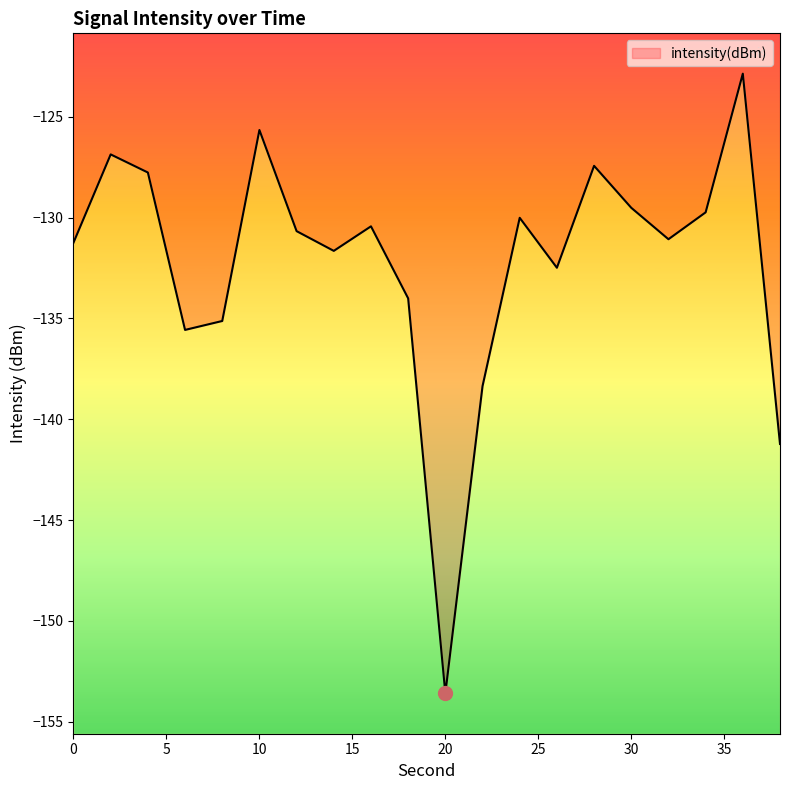

Is it true that the value at 16 is -130.4?

True